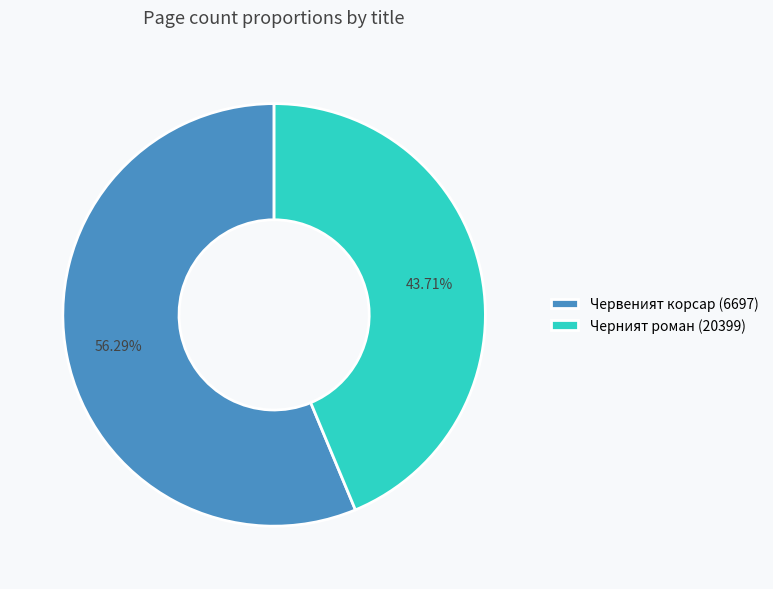

The Червеният корсар (6697) slice represents 63% of the pie. True or false?

False